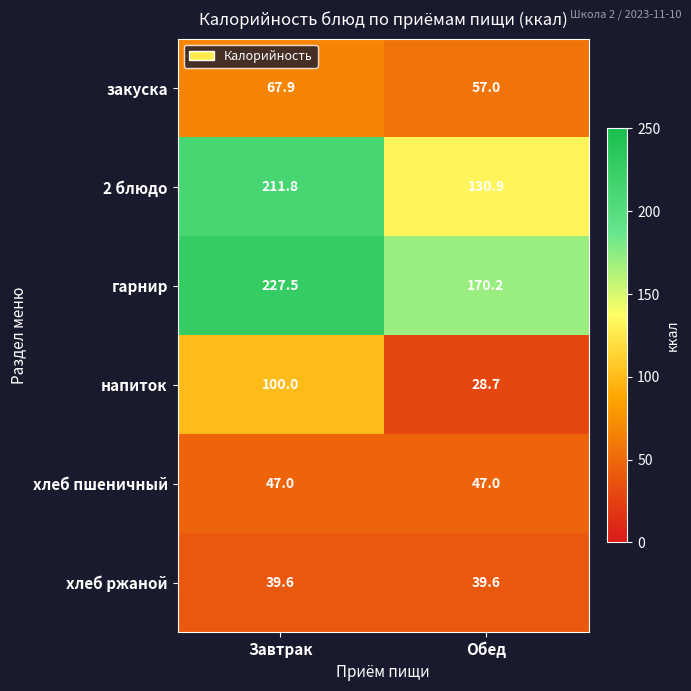

Read the гарнир value at Обед.

170.2